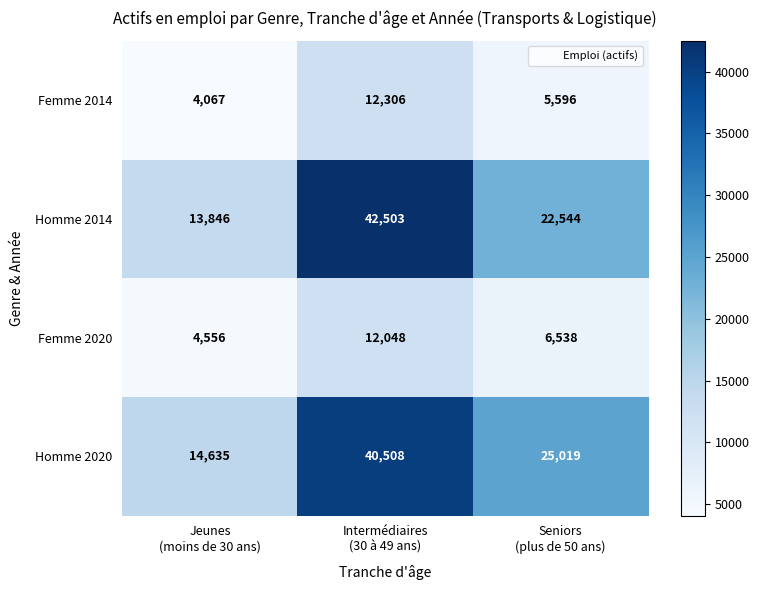

How many series are shown in this chart?

4